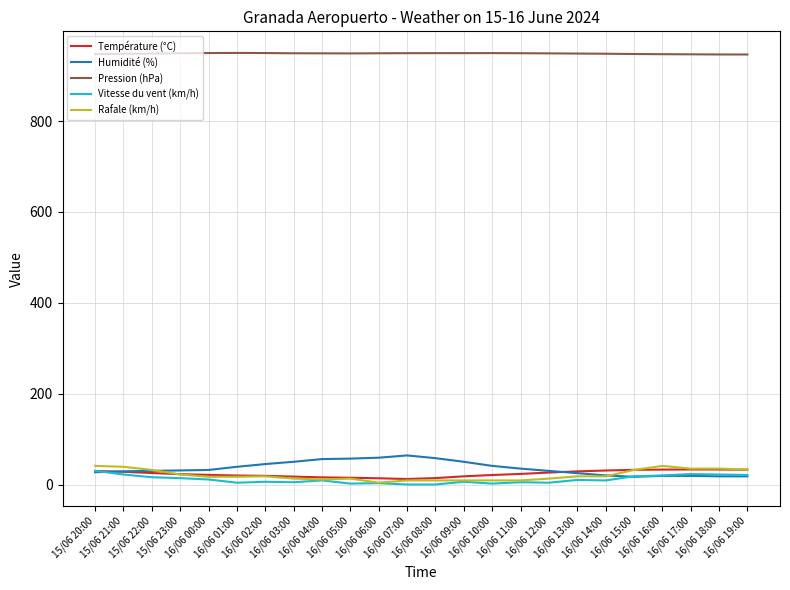

How many lines are shown in the chart?

5